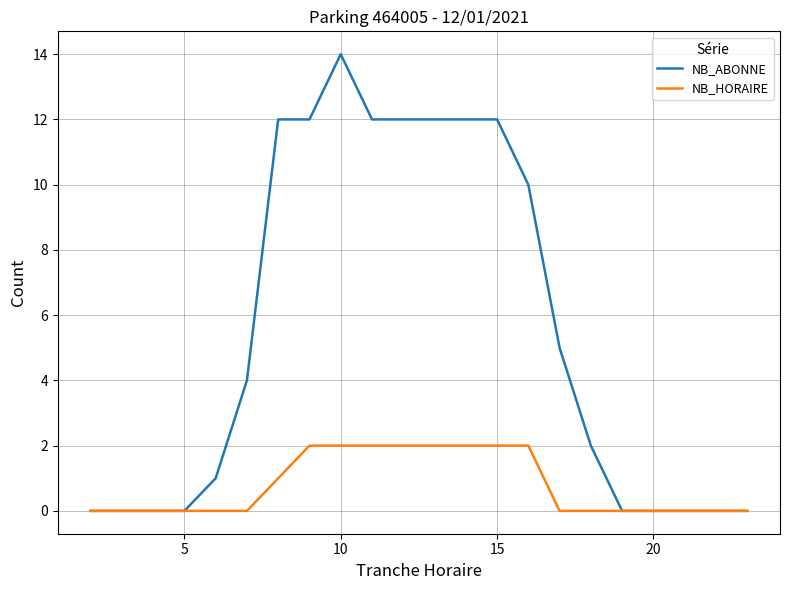

What is the greatest value displayed?

14